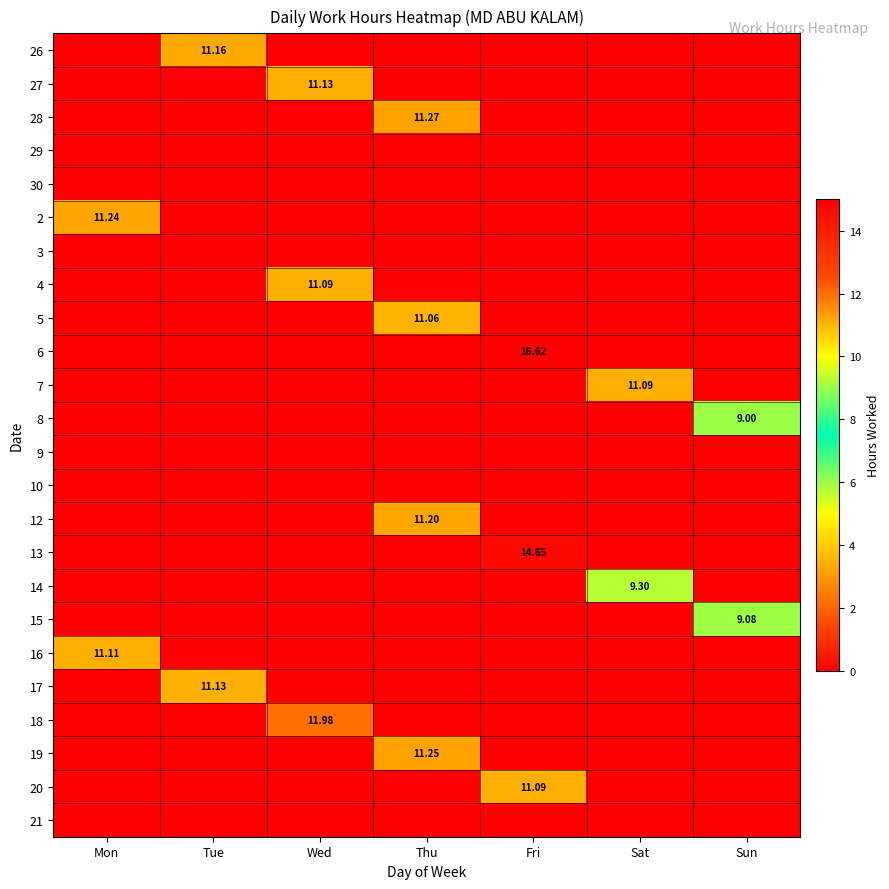

At which category does the chart reach its peak across all series?

Fri